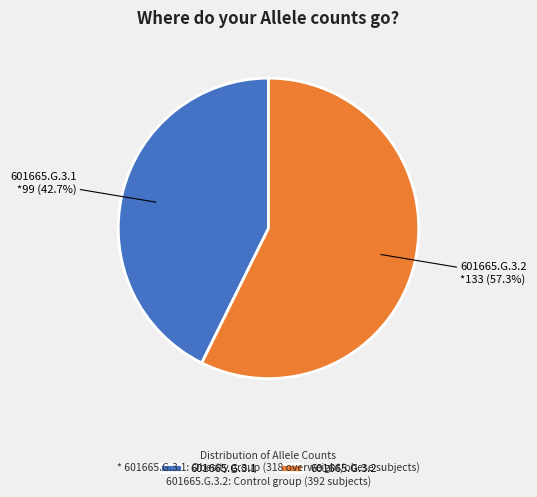

To the nearest percent, what portion does 601665.G.3.1 represent?

43%